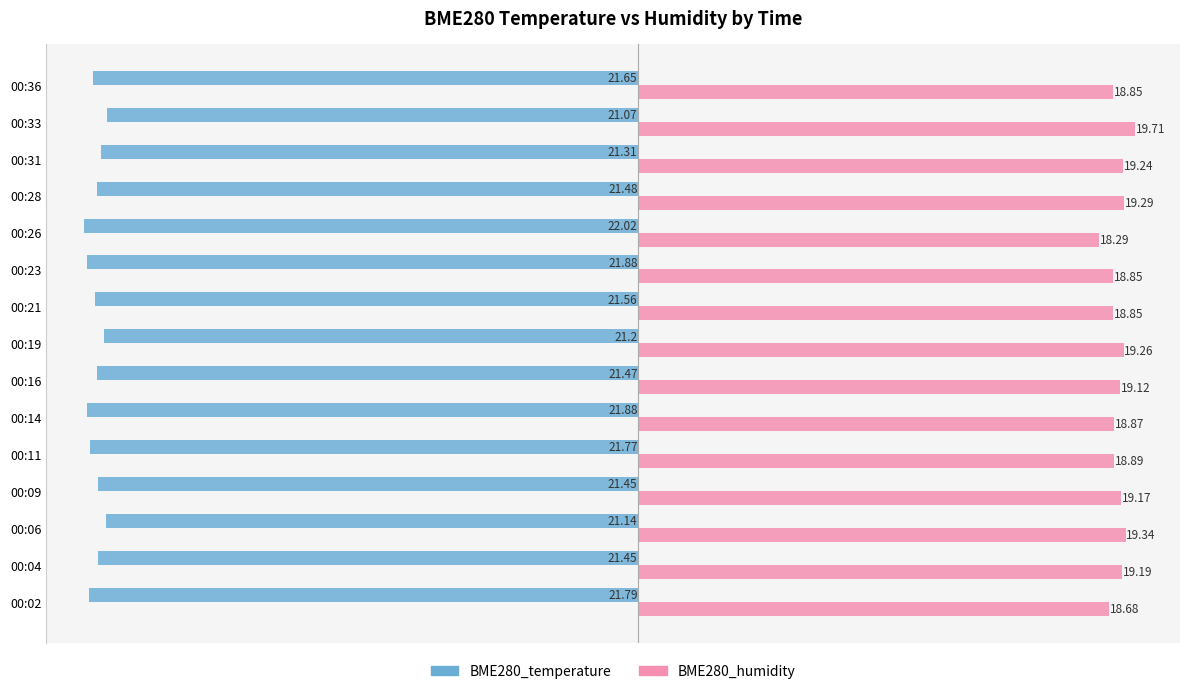

Count the number of categories in the chart.

15